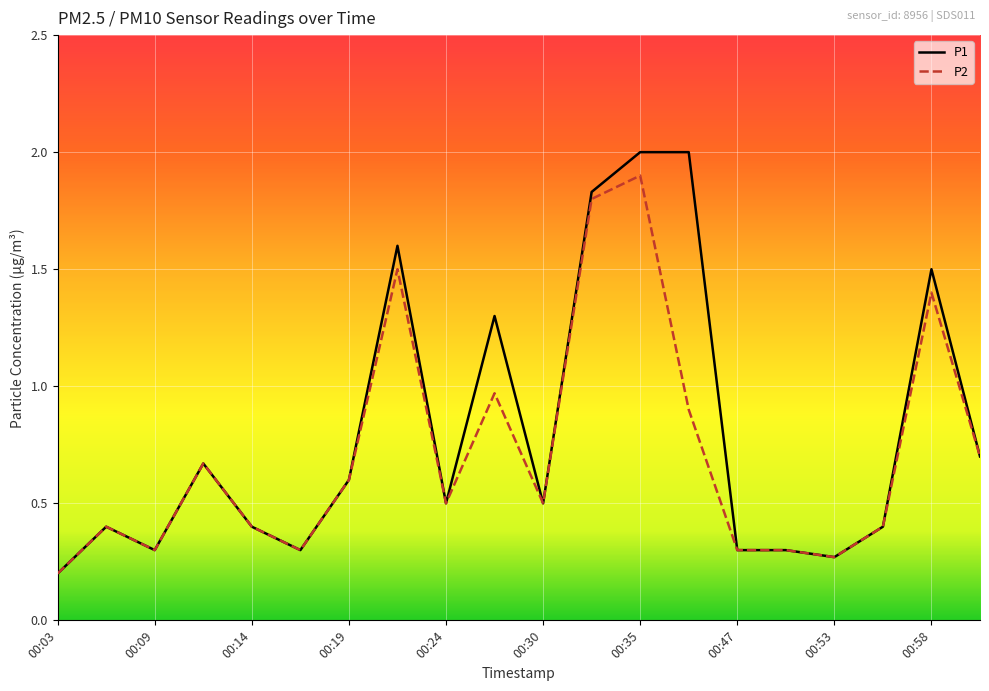

Which series has the widest spread of values?

P1